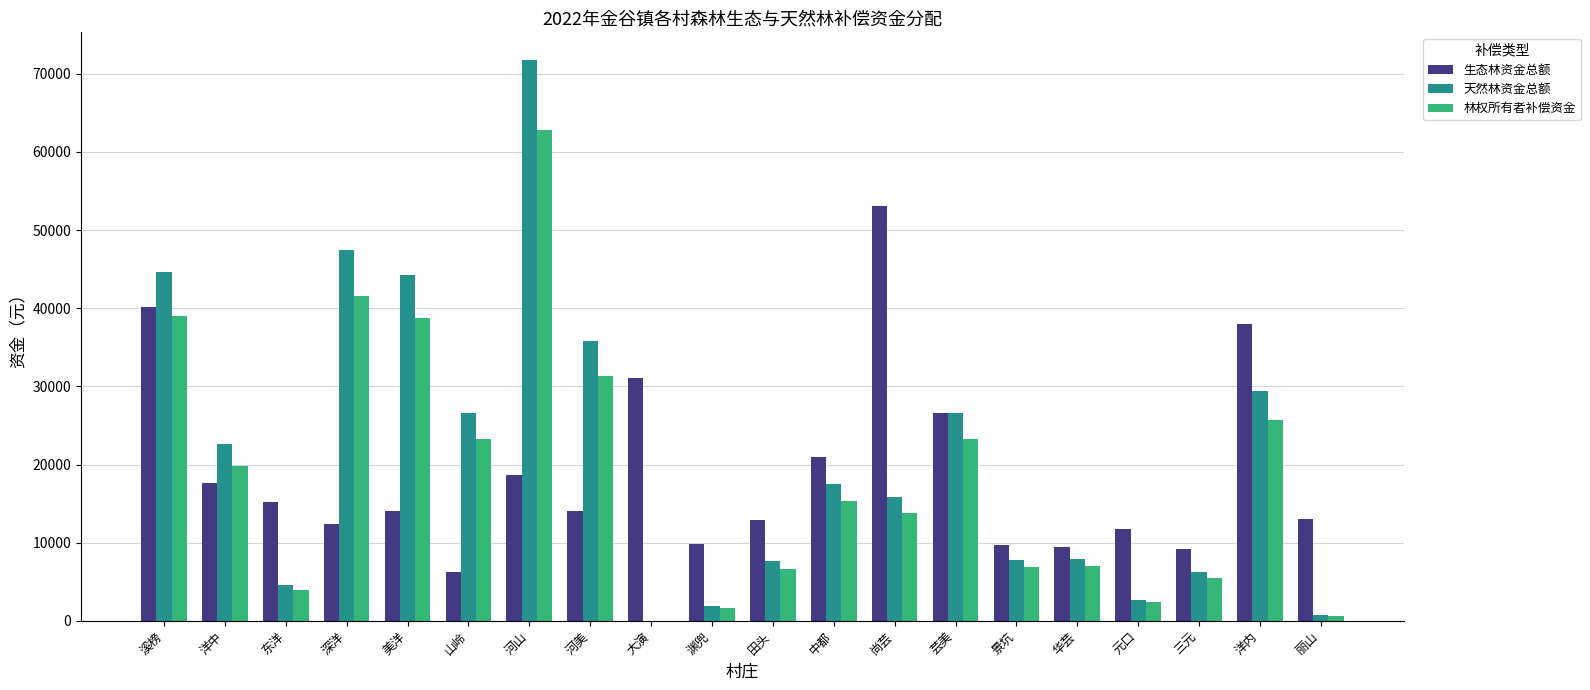

Where is 生态林资金总额 nearest to the value 29628?

大演